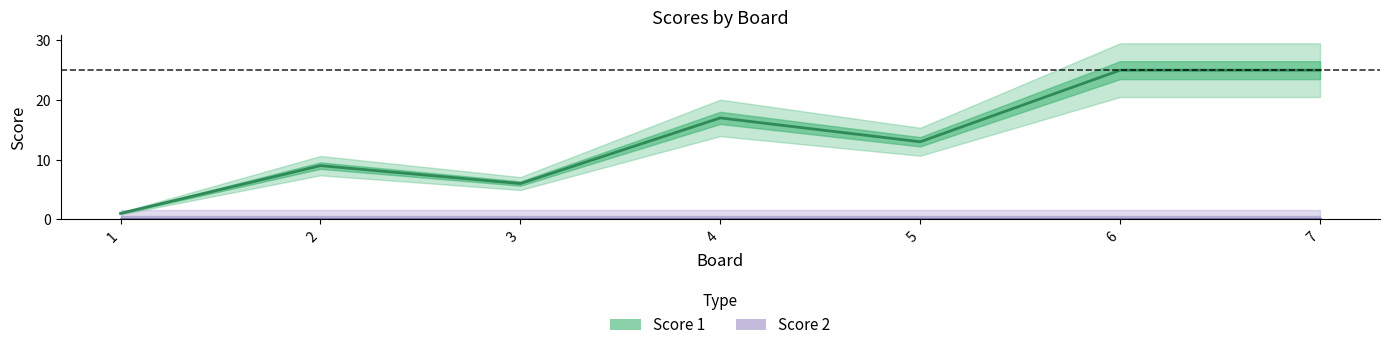

At which label is Score 1 closest to 13?

5